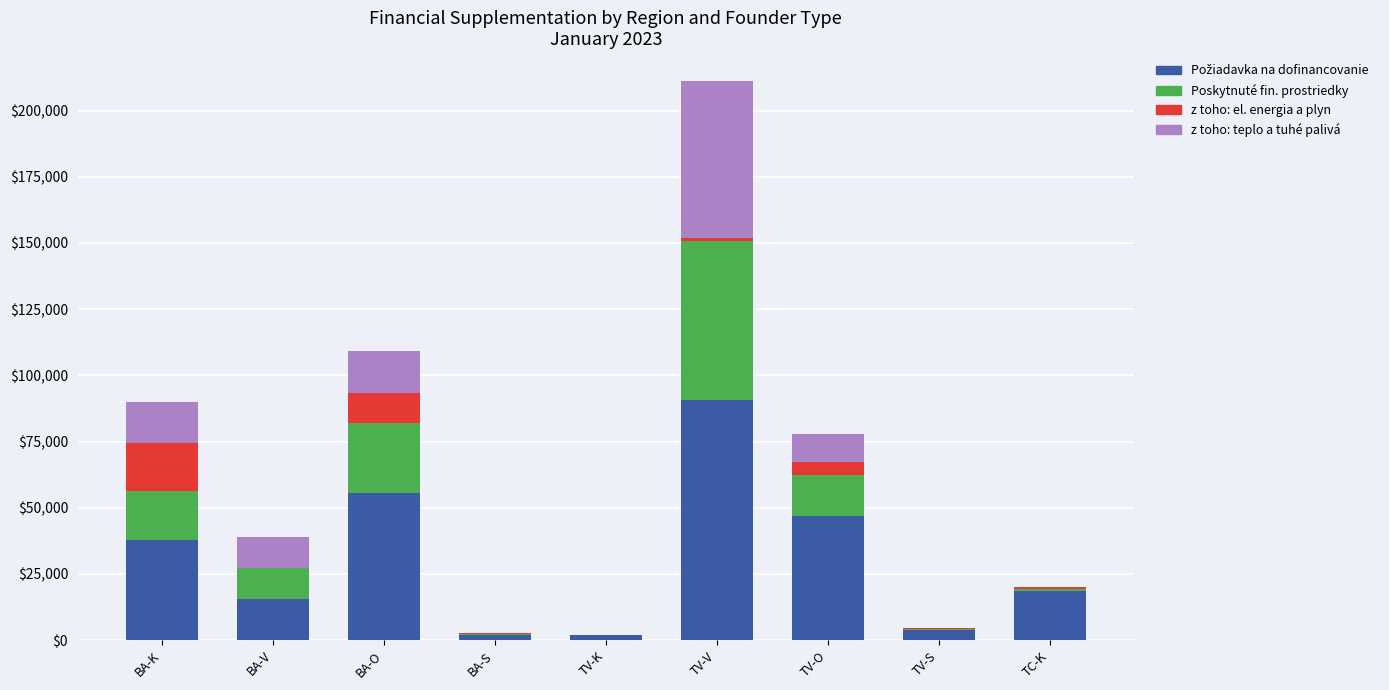

What is the total value across all series at TV-O?

77717